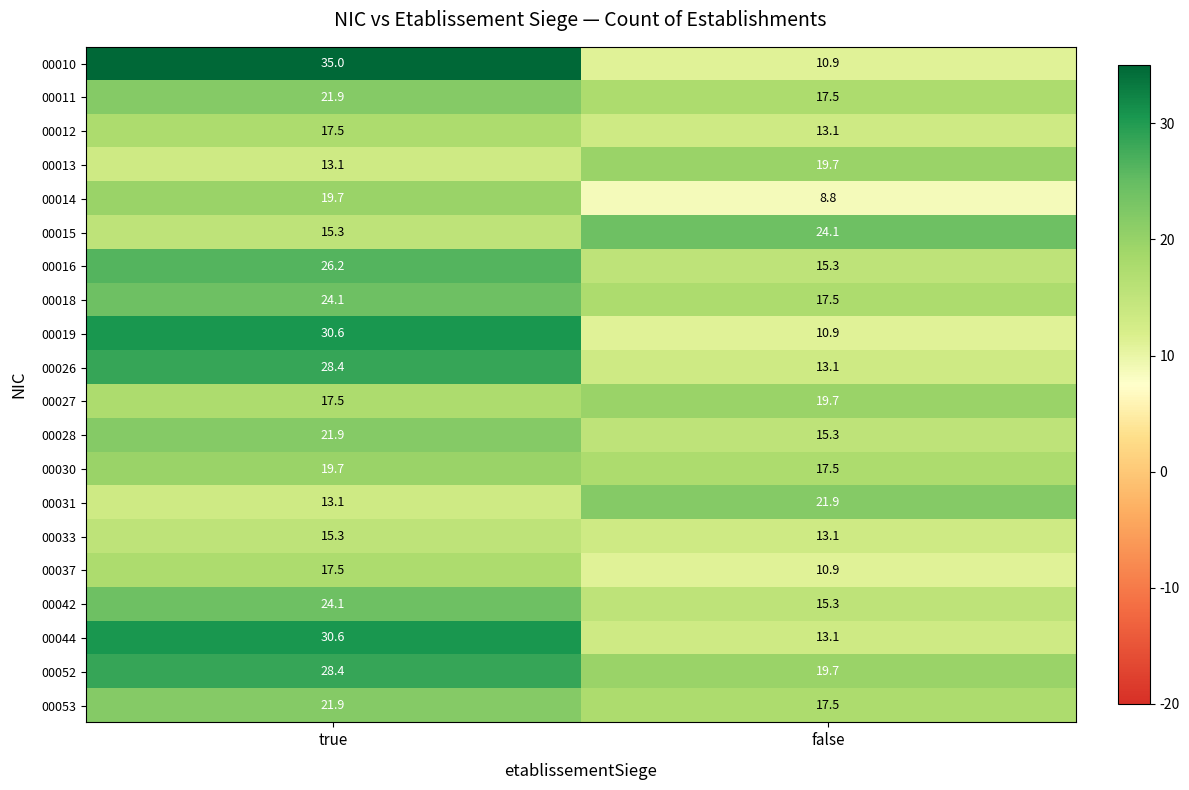

At which category is the sum across all series the highest?

true